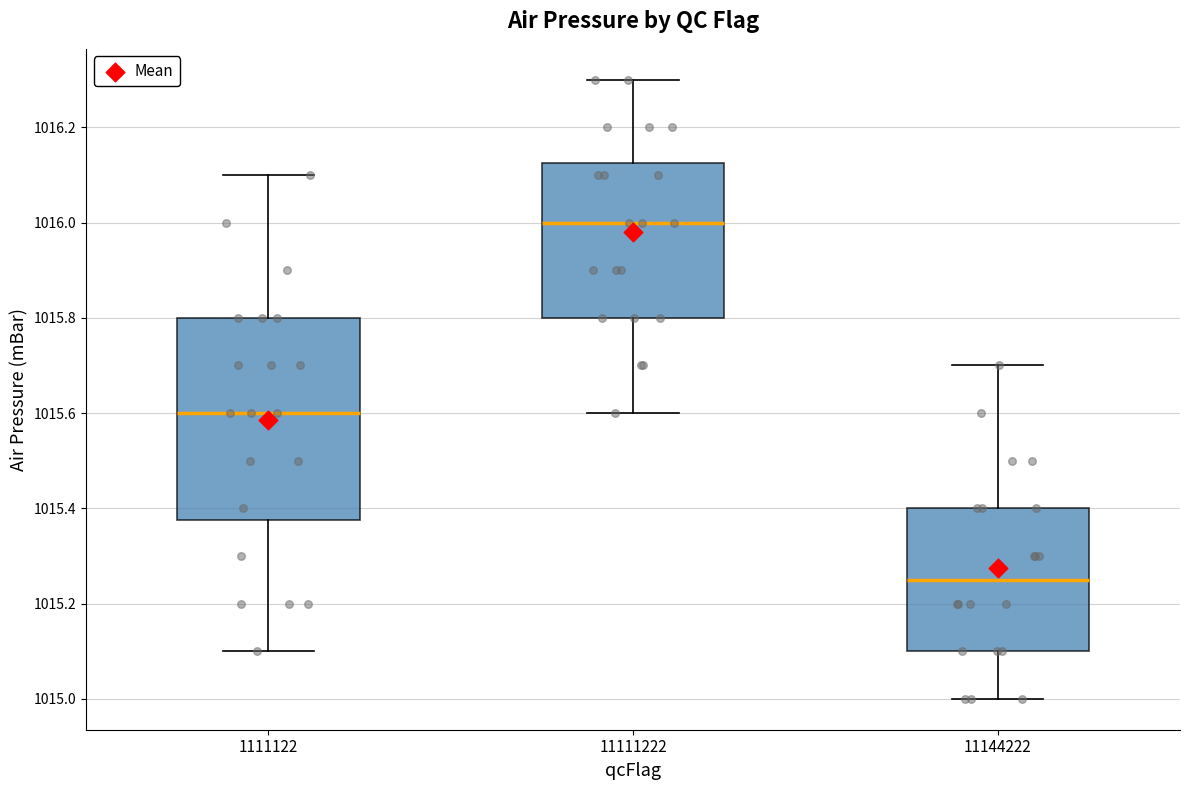

Reading left to right, transcribe this box plot: for each box, give where its median line is, the range the box spans, and where its two whiskers end, as read against the y-axis. The values are not printed on the chart, so give them approximately, as read against the axis.

1111122: median 1015.60, box 1015.38 to 1015.80, whiskers 1015.10 to 1016.10
11111222: median 1016.00, box 1015.80 to 1016.12, whiskers 1015.60 to 1016.30
11144222: median 1015.26, box 1015.10 to 1015.40, whiskers 1015.00 to 1015.70